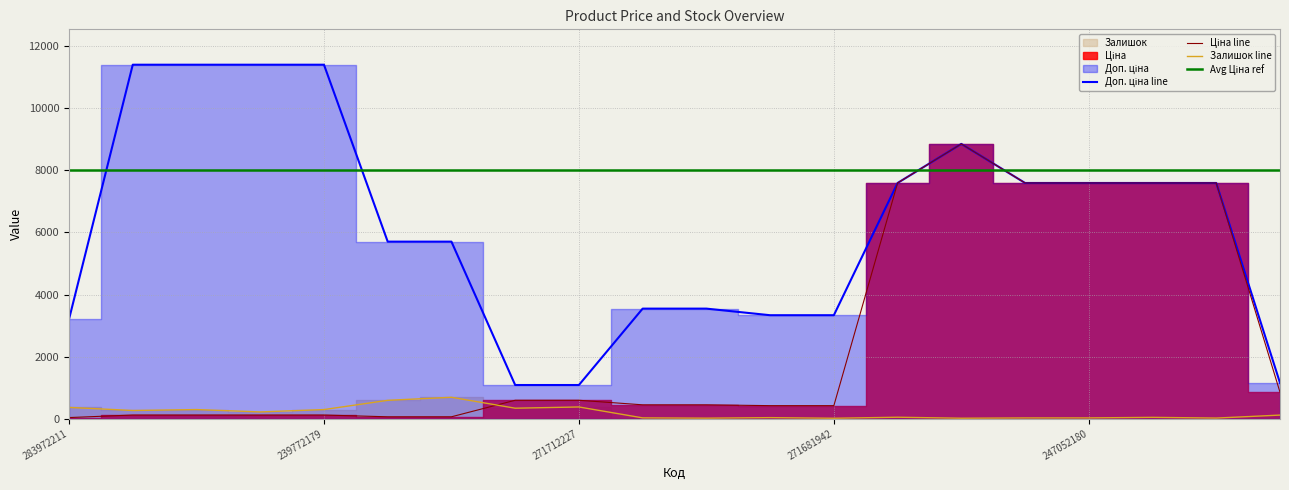

True or false: Ціна and Доп. ціна intersect in this chart.

False